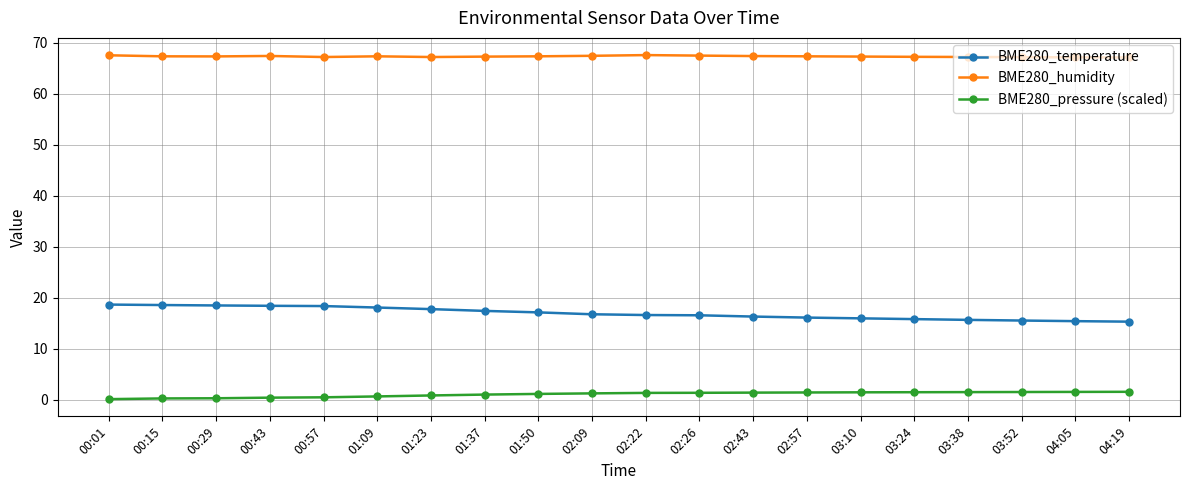

What is the difference between the BME280_humidity values at 02:43 and 03:38?

0.2